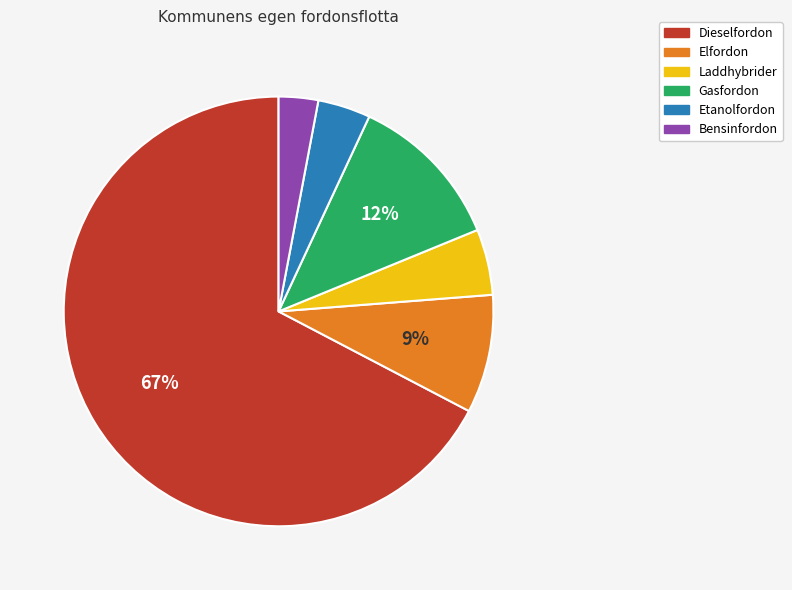

Is the sum of Etanolfordon and Bensinfordon greater than half?

No